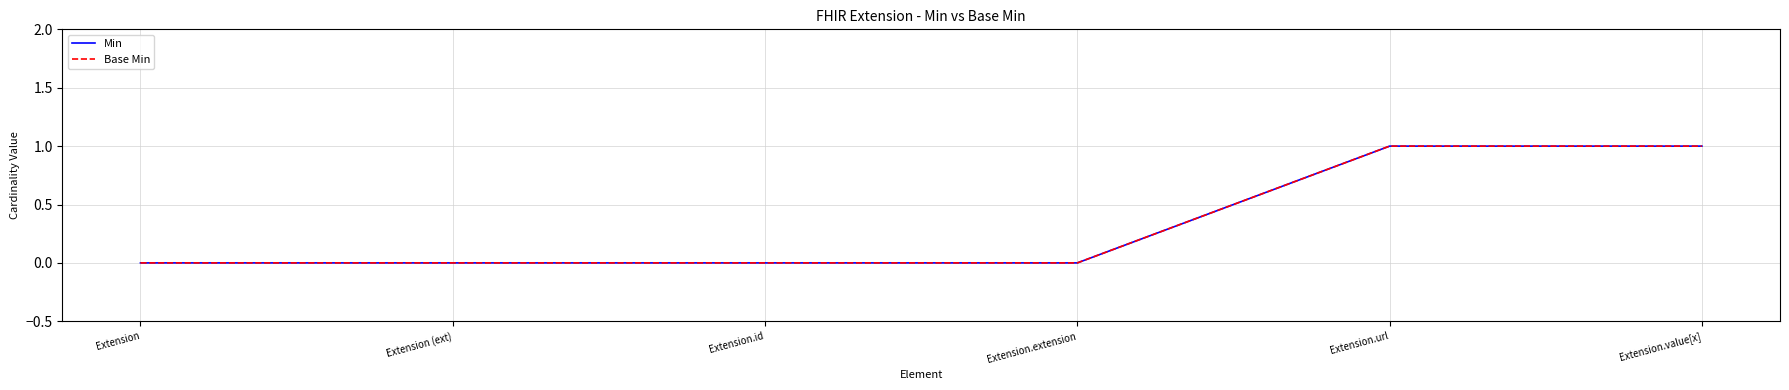

Is this an area chart (filled region under the line)?

No